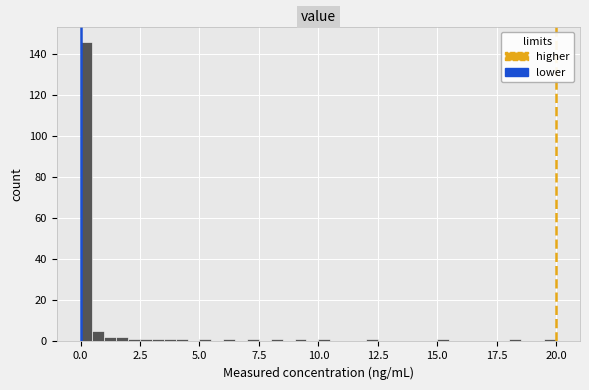

Read against the x-axis, roughly where is the centre of the tallest bar?

0.5